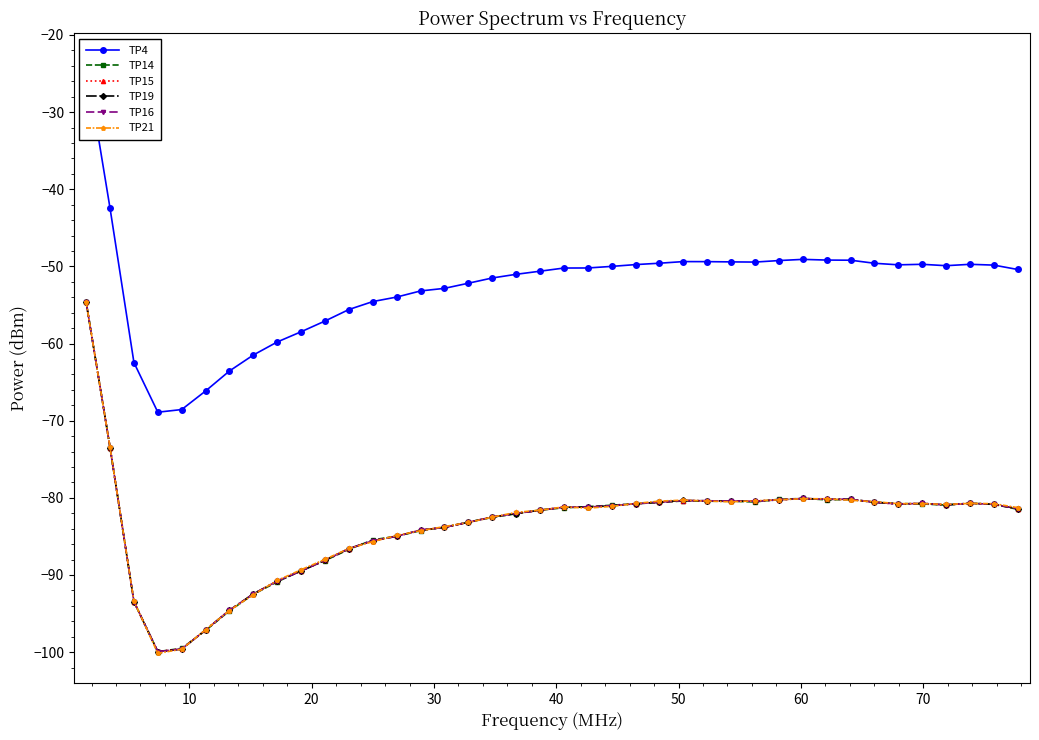

How many times do TP15 and TP16 cross each other?

21